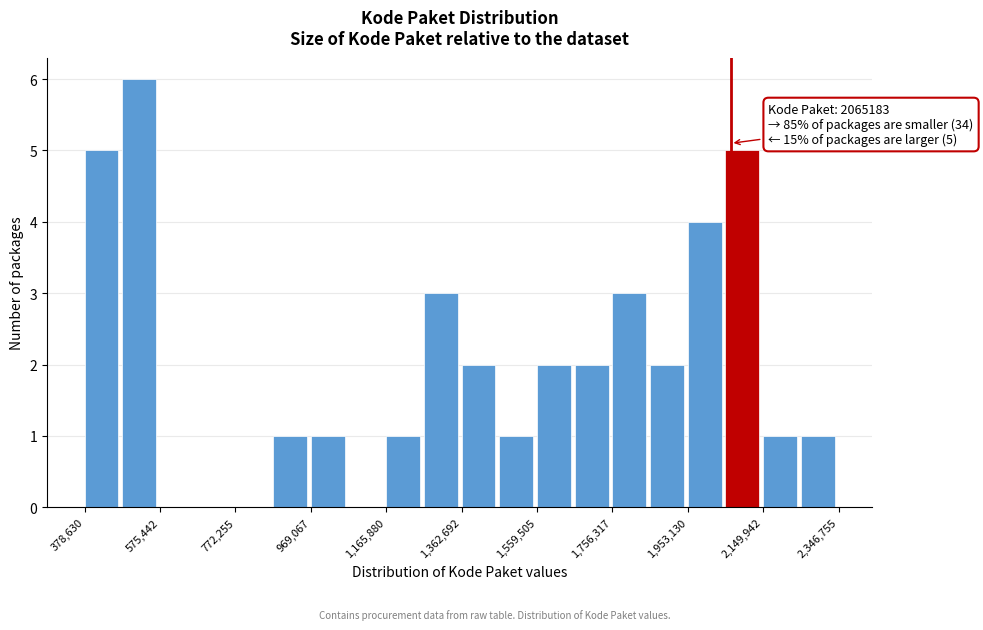

Which range on the x-axis has the tallest bar?

480000 to 580000